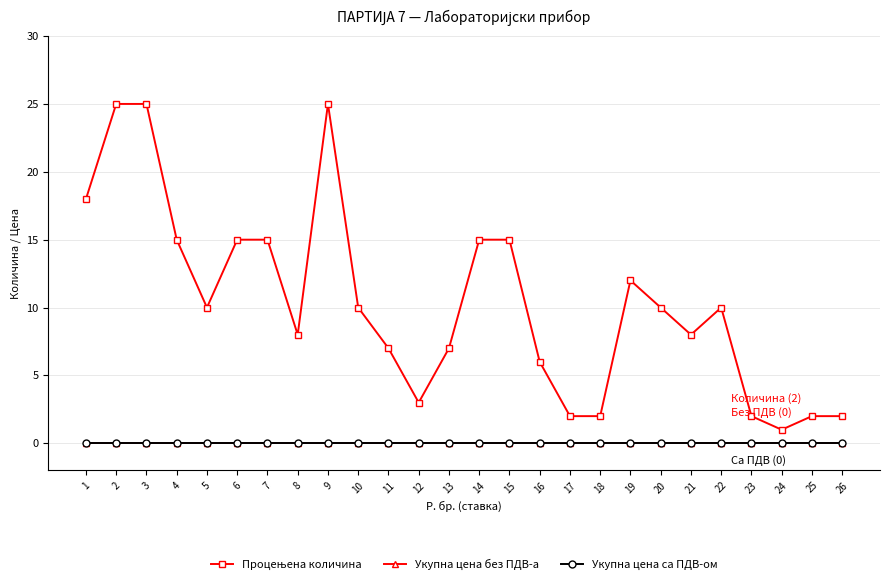

Reading left to right, extract all data points from this chart.

Процењена количина: 1=18	2=25	3=25	4=15	5=10	6=15	7=15	8=8	9=25	10=10	11=7	12=3	13=7	14=15	15=15	16=6	17=2	18=2	19=12	20=10	21=8	22=10	23=2	24=1	25=2	26=2
Укупна цена без ПДВ-а: 1=0	2=0	3=0	4=0	5=0	6=0	7=0	8=0	9=0	10=0	11=0	12=0	13=0	14=0	15=0	16=0	17=0	18=0	19=0	20=0	21=0	22=0	23=0	24=0	25=0	26=0
Укупна цена са ПДВ-ом: 1=0	2=0	3=0	4=0	5=0	6=0	7=0	8=0	9=0	10=0	11=0	12=0	13=0	14=0	15=0	16=0	17=0	18=0	19=0	20=0	21=0	22=0	23=0	24=0	25=0	26=0